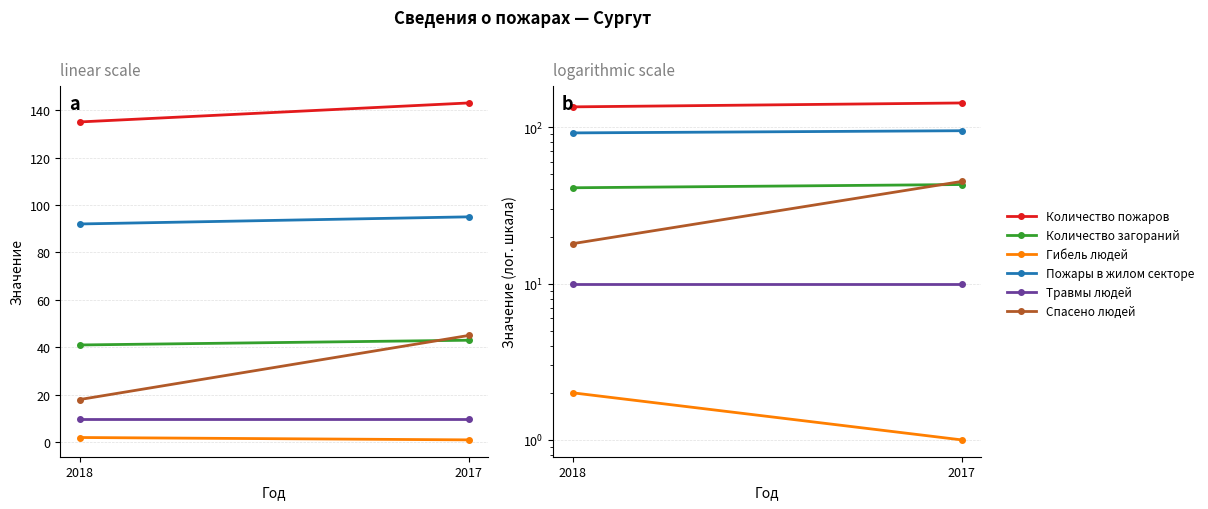

Is this an area chart (filled region under the line)?

No